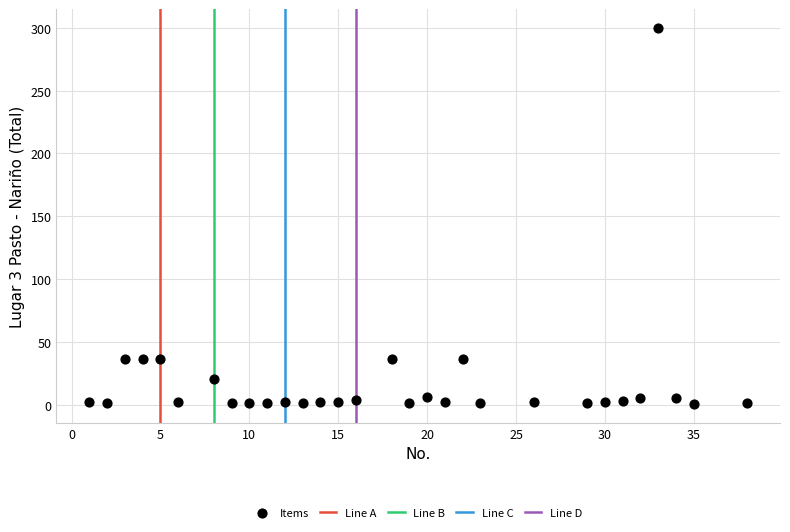

What is the range of Y values (max minus min)?

299.7